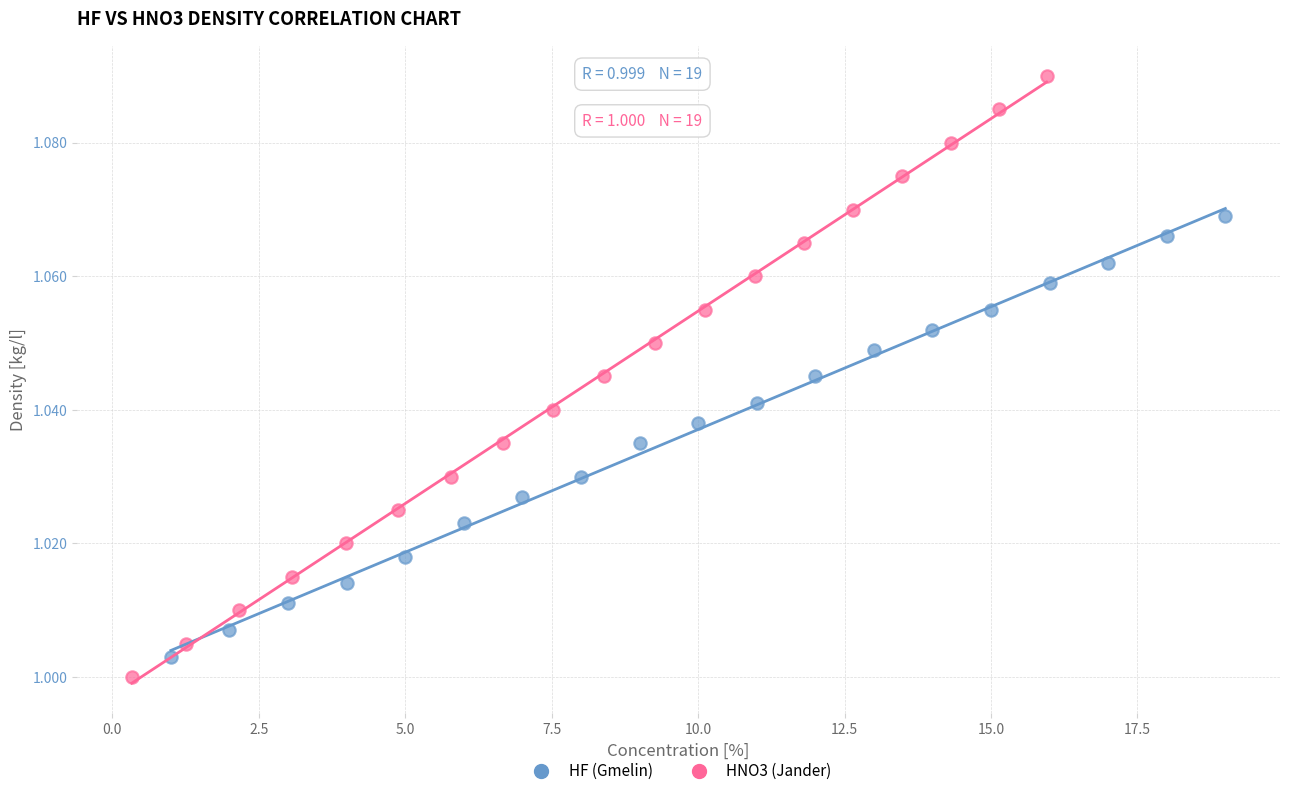

Which series has the widest spread of Y values?

HNO3 (Jander)